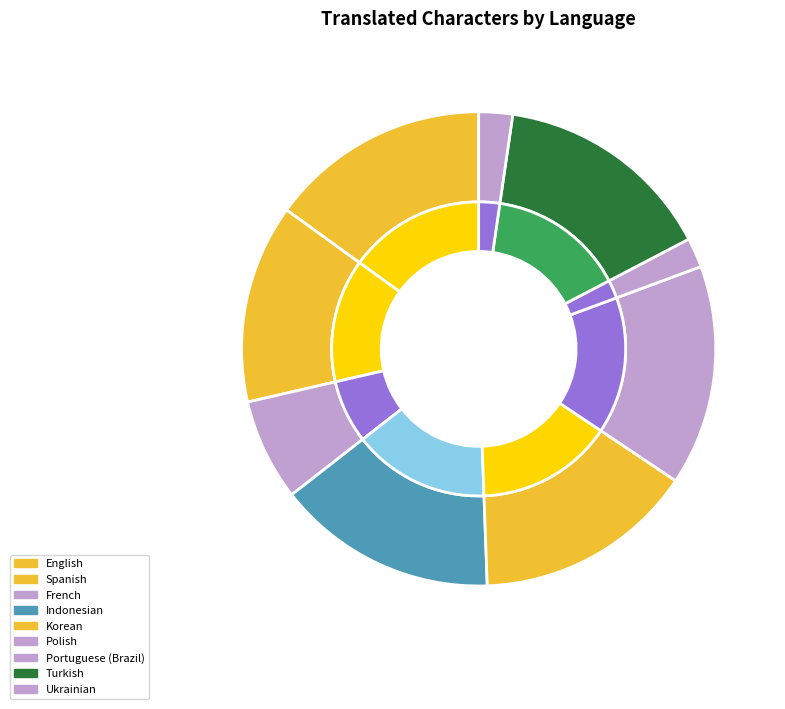

Is the sum of Swedish and English greater than half?

No